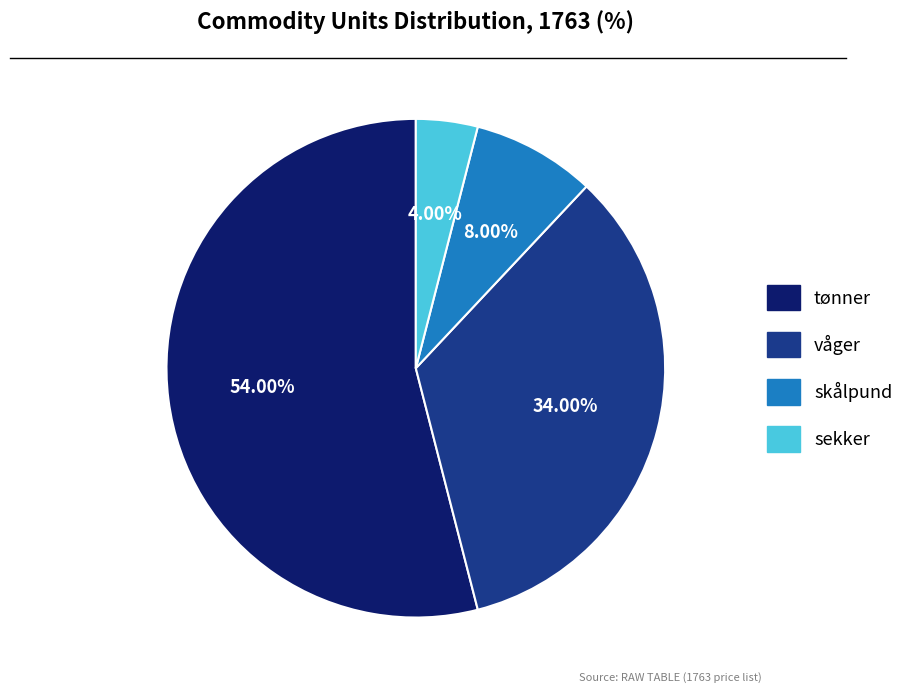

How many slices are in this pie chart?

4